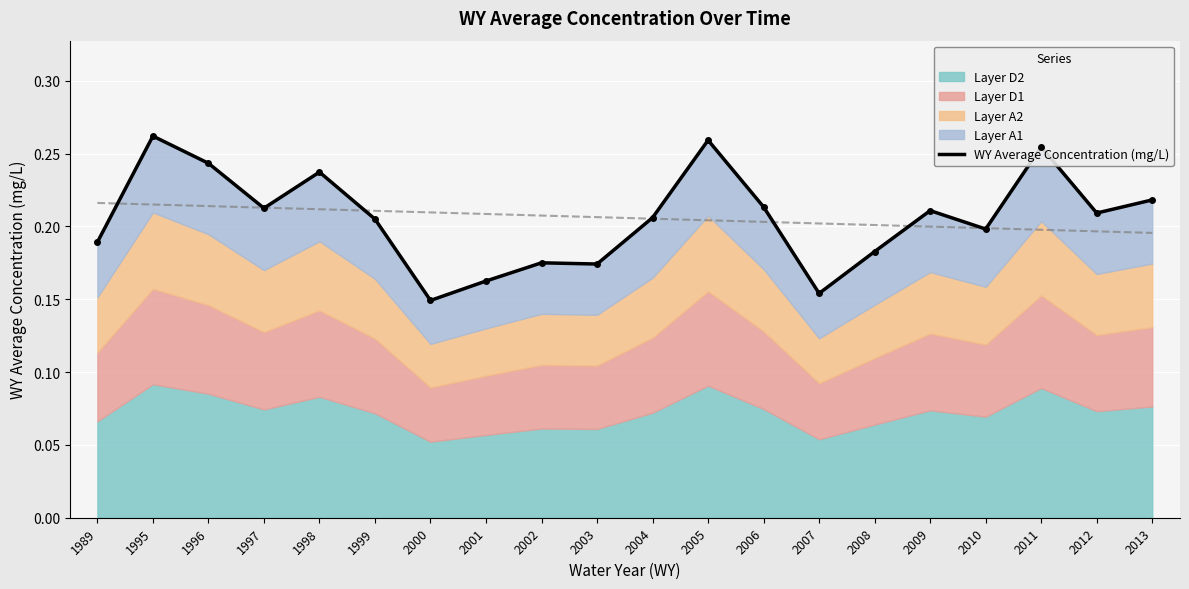

How many points are higher than both their immediate neighbors (excluding endpoints)?

6